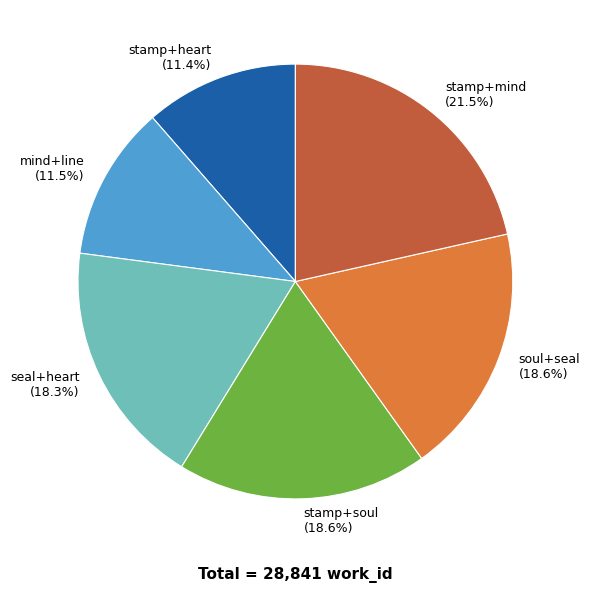

Is it true that stamp+soul is 19% of the pie?

True